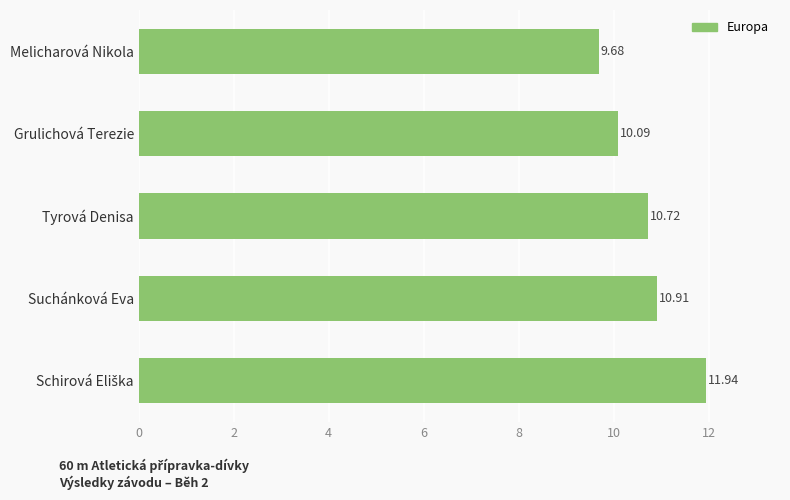

What is the minimum value shown in the chart?

9.7